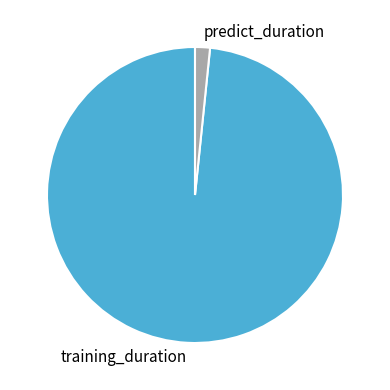

Rank the categories by value from lowest to highest.

predict_duration, training_duration